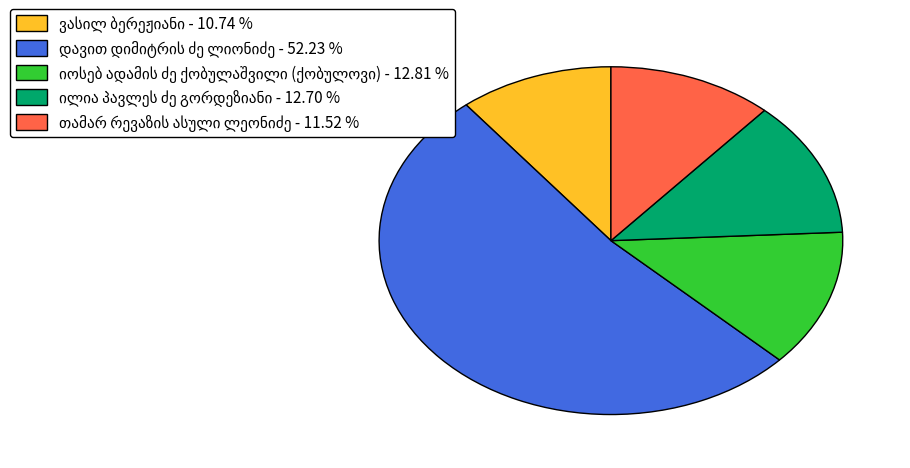

Is there a majority slice in this chart?

Yes